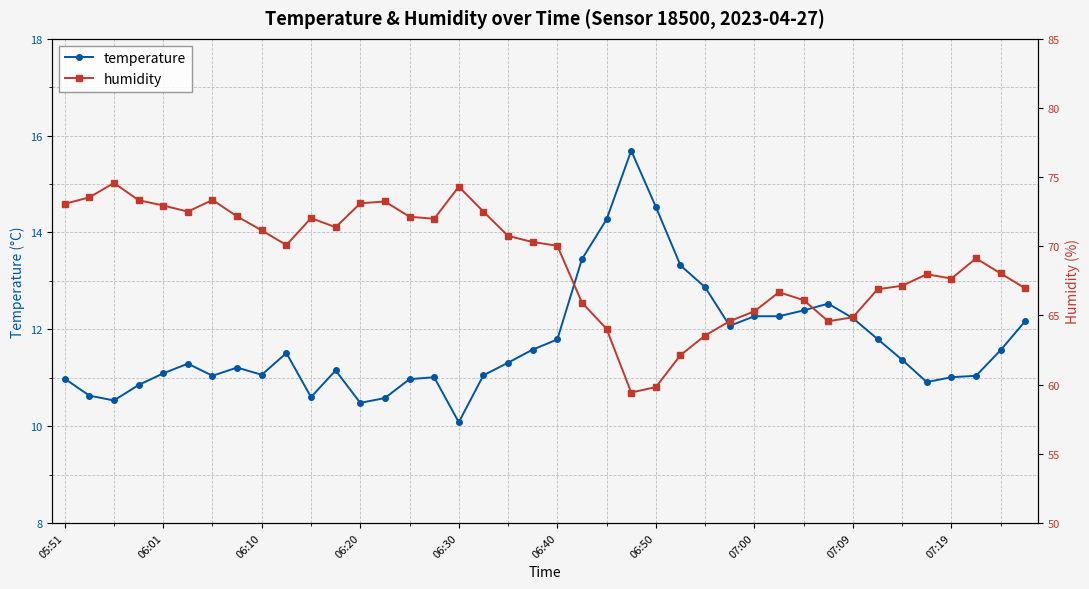

At which label does temperature reach its minimum?

06:30